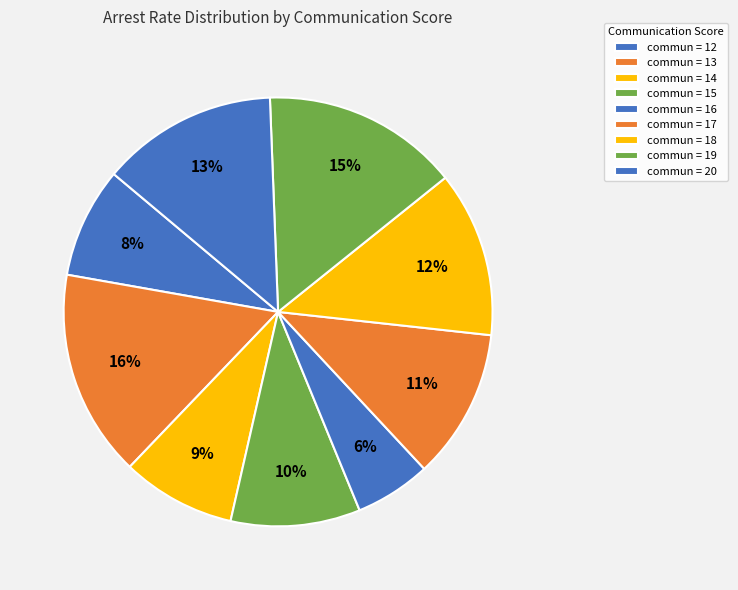

How many segments does this pie chart have?

9